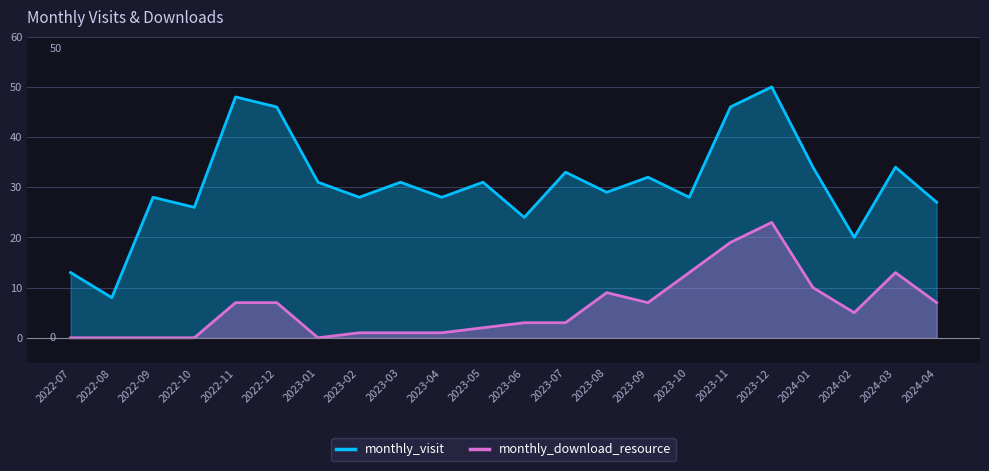

What is the approximate value of monthly_visit at 2024-02, to the nearest 5?

20